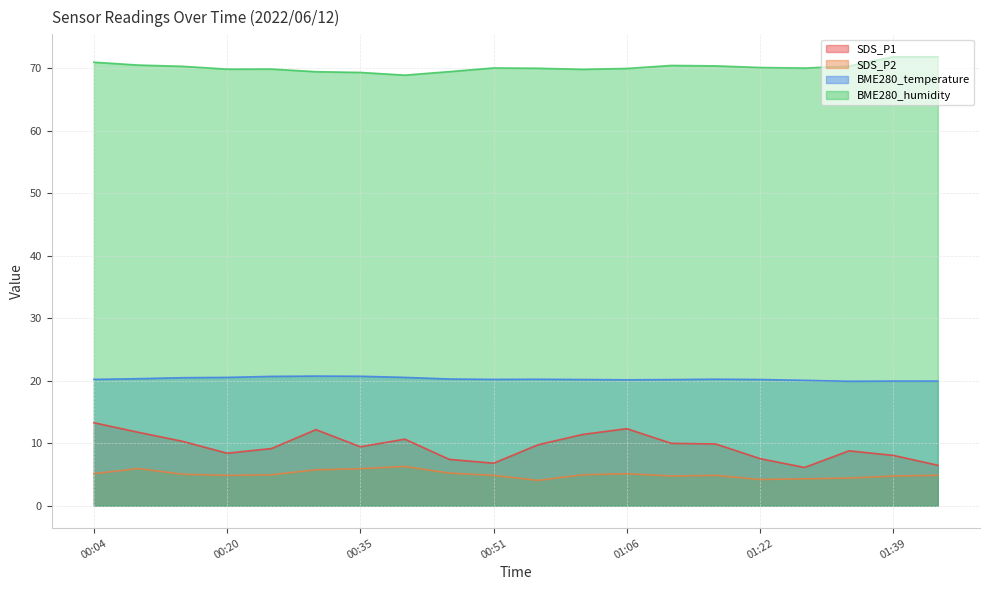

How many lines are shown in the chart?

4